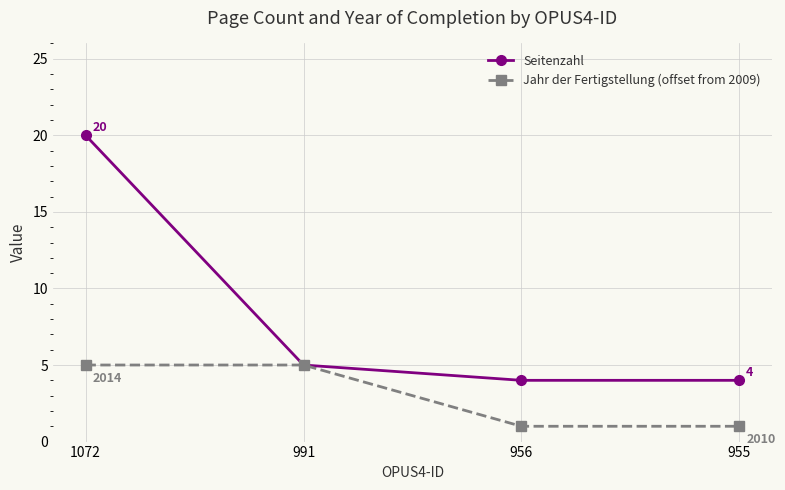

Which series has the largest range (max minus min)?

Seitenzahl